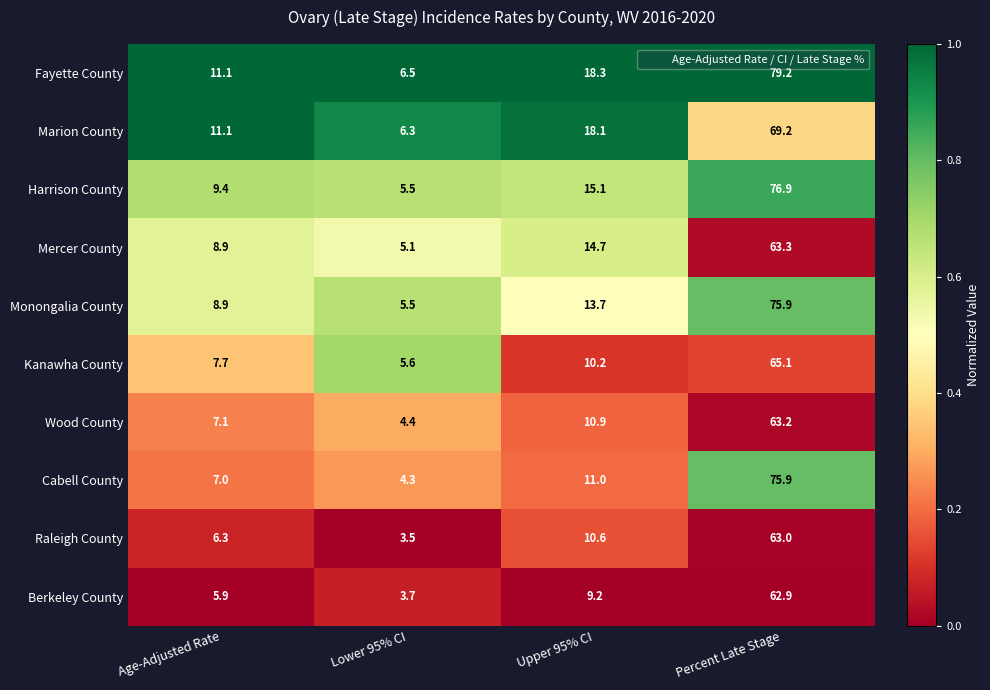

Where does the Monongalia County series first go above 13?

Upper 95% CI